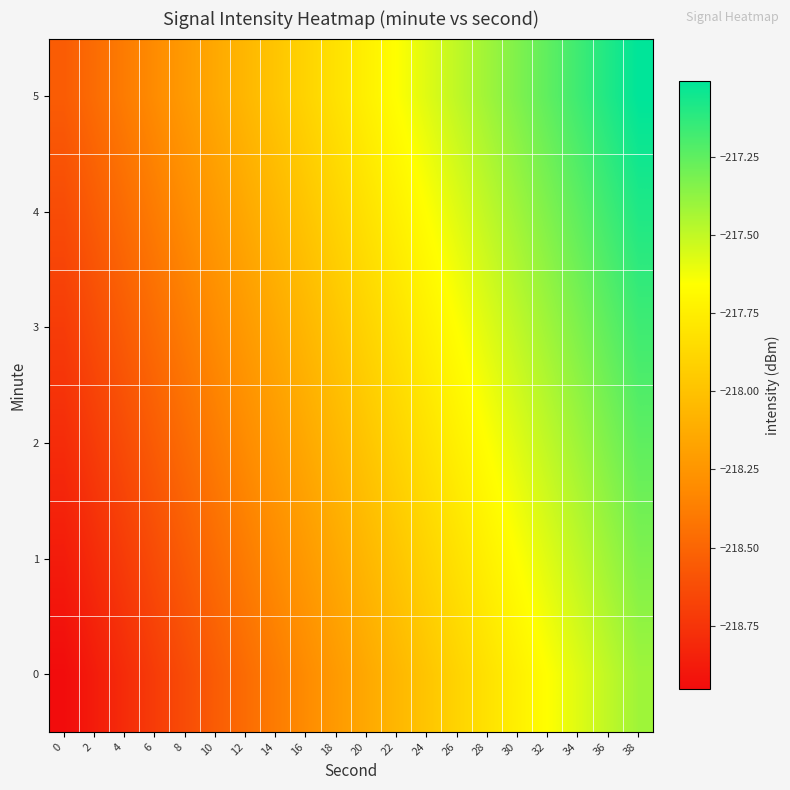

What is the difference between the highest and lowest values at 36?

0.4